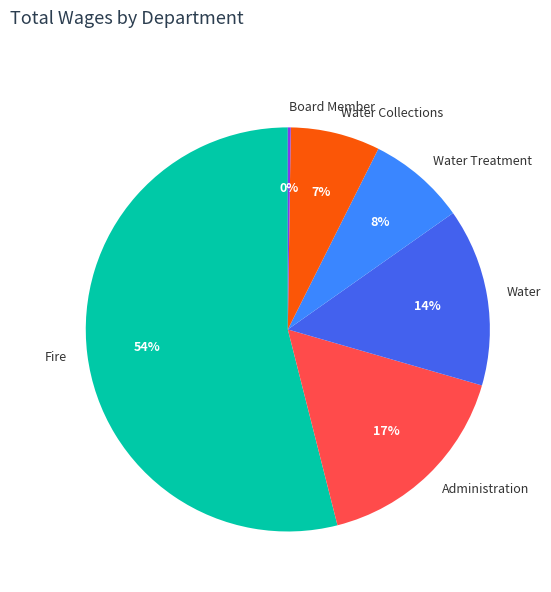

To the nearest percent, what portion does Water represent?

14%